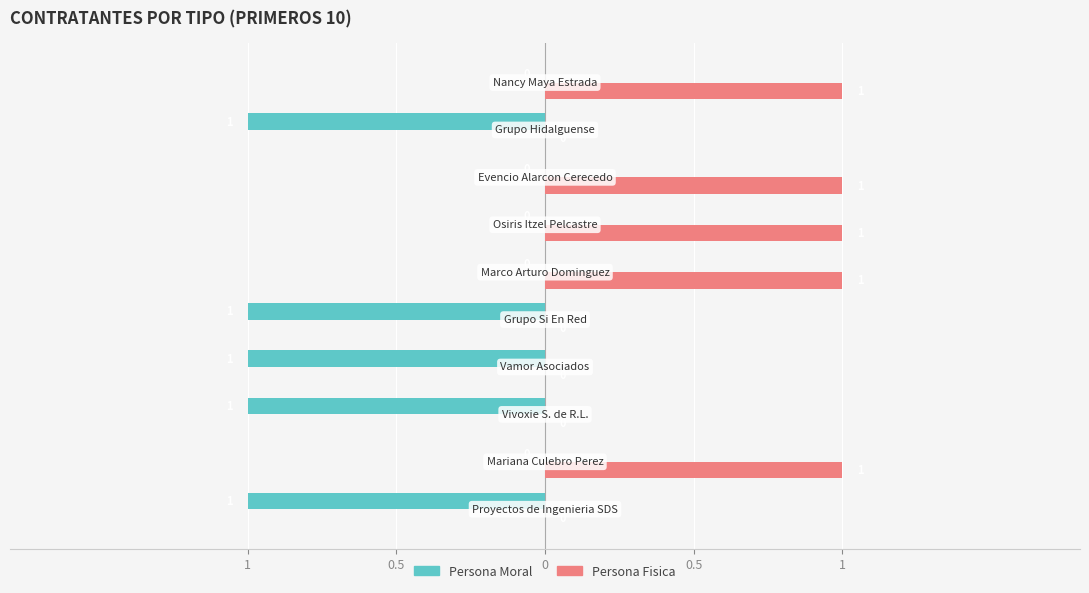

Reading left to right, list all the values displayed in this chart.

Persona Moral: -1	0	-1	-1	-1	0	0	0	-1	0
Persona Fisica: 0	1	0	0	0	1	1	1	0	1